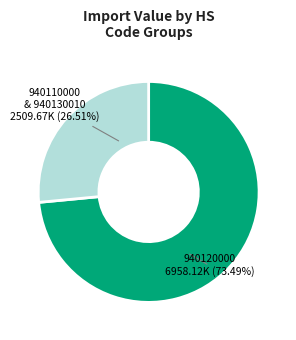

Is there a majority slice in this chart?

Yes